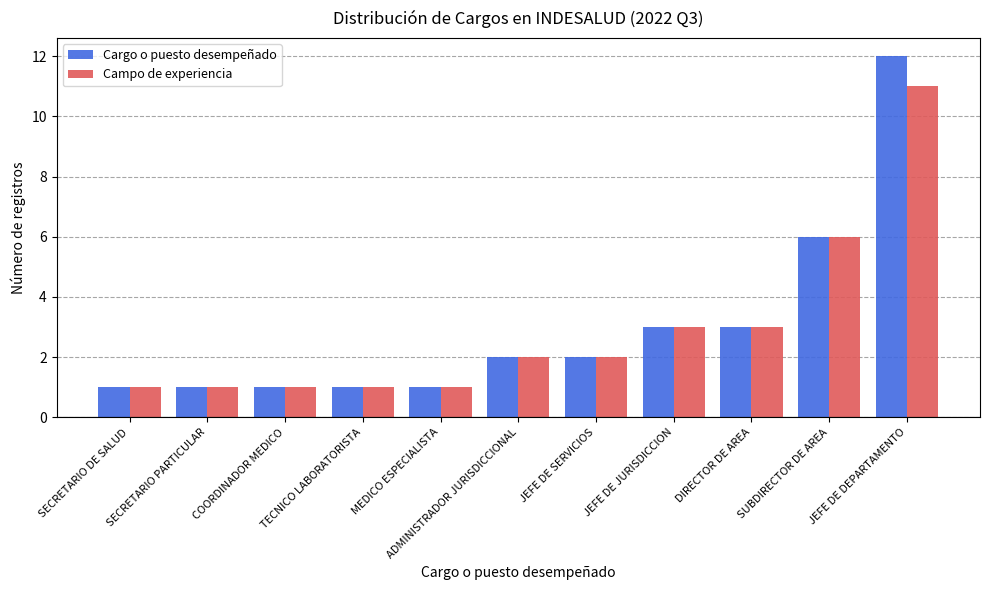

Reading left to right, extract all data points from this chart.

Cargo o puesto desempeñado: 1	1	1	1	1	2	2	3	3	6	12
Campo de experiencia: 1	1	1	1	1	2	2	3	3	6	11